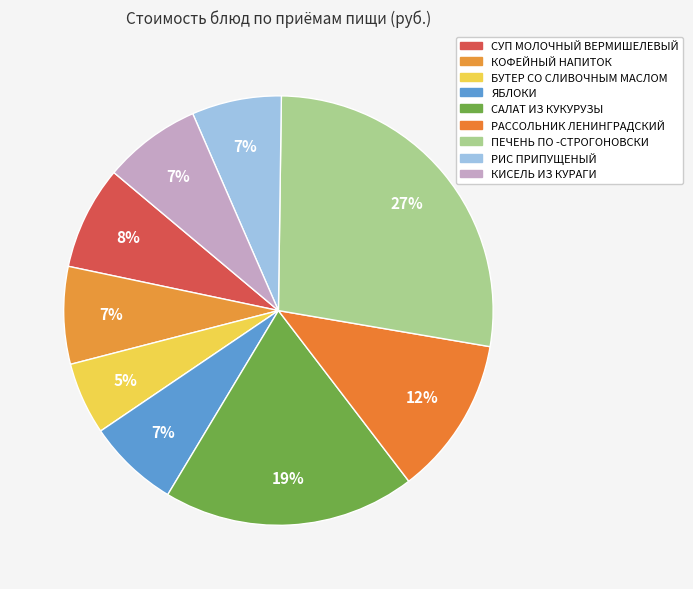

What is the total percentage of САЛАТ ИЗ КУКУРУЗЫ and ПЕЧЕНЬ ПО -СТРОГОНОВСКИ?

46.5%